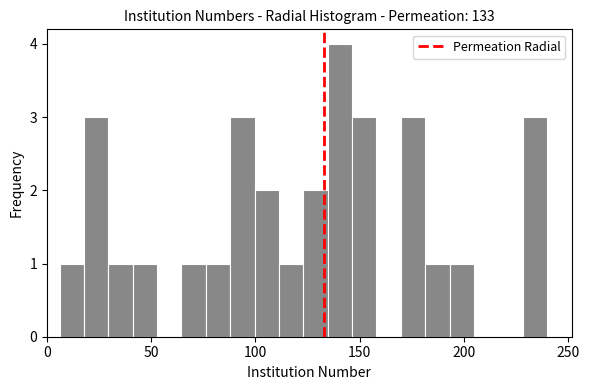

Read against the x-axis, roughly where is the centre of the tallest bar?

140